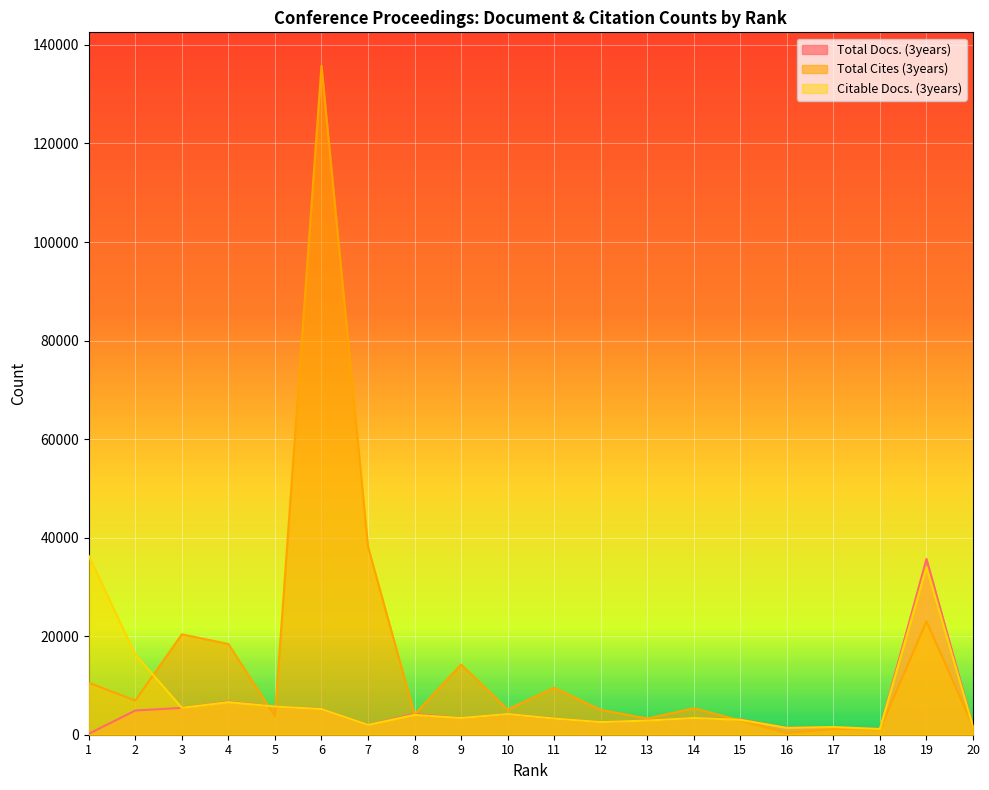

The value of Total Cites (3years) at 15 is 2901. True or false?

True